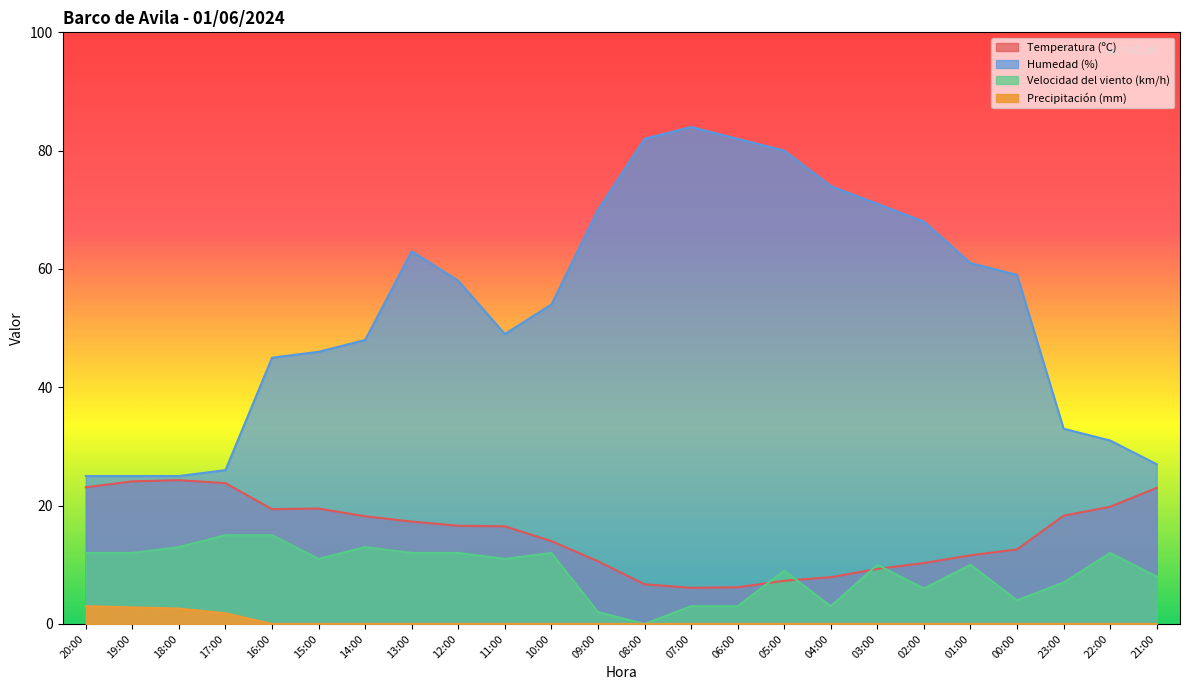

How many lines are shown in the chart?

4